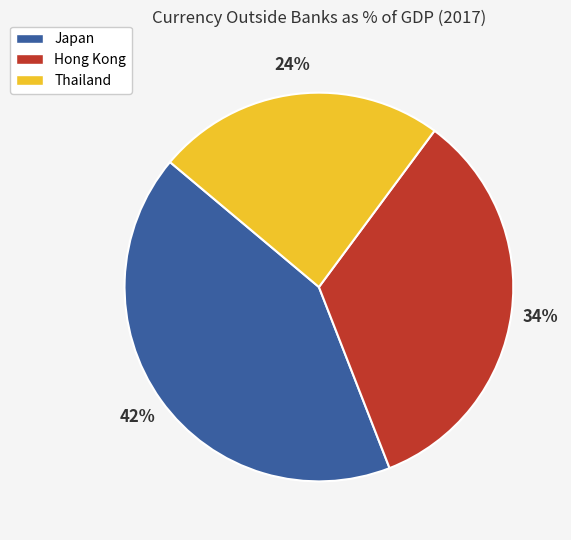

The Hong Kong slice represents 34% of the pie. True or false?

True